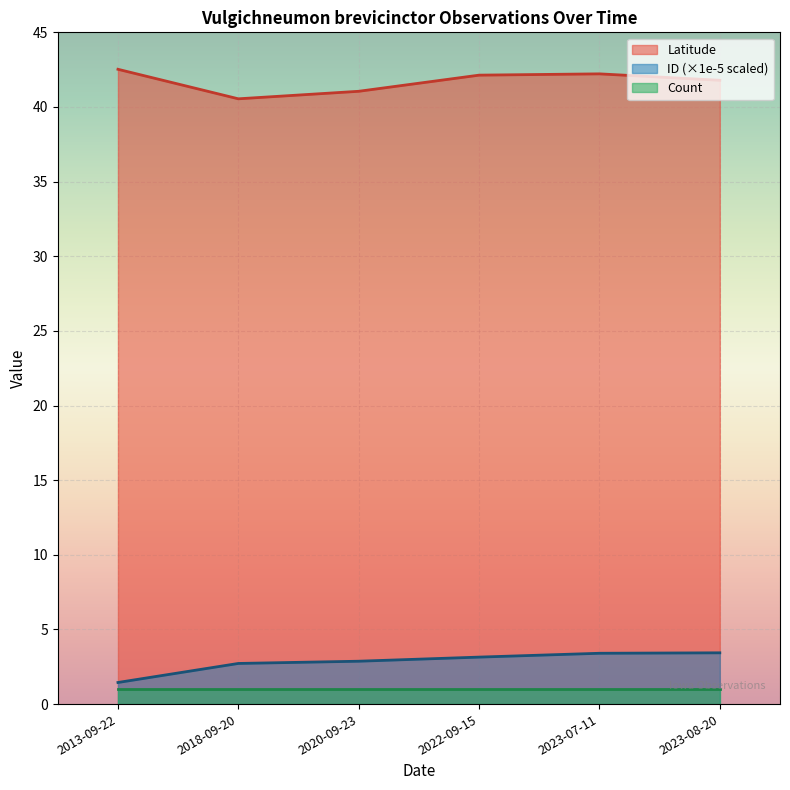

How many series are shown in this chart?

3